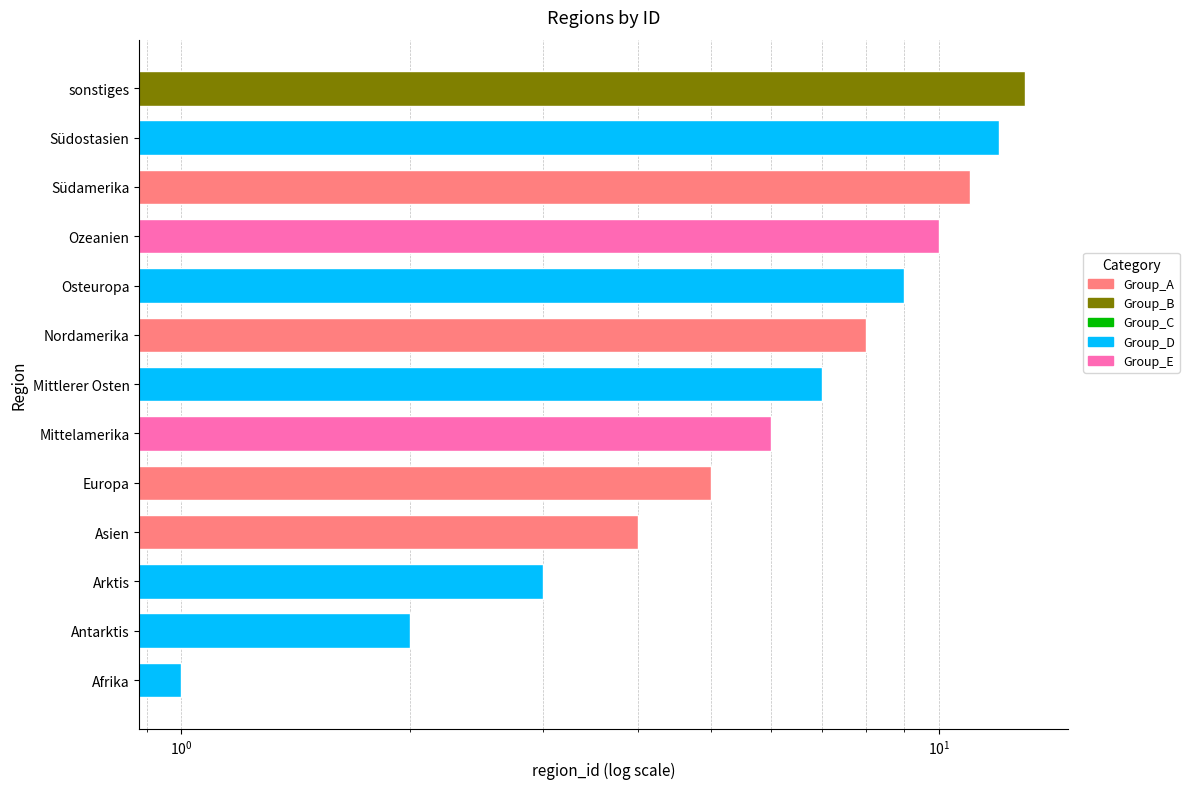

Reading left to right, list all the values displayed in this chart.

Afrika=1	Antarktis=2	Arktis=3	Asien=4	Europa=5	Mittelamerika=6	Mittlerer Osten=7	Nordamerika=8	Osteuropa=9	Ozeanien=10	Südamerika=11	Südostasien=12	sonstiges=13